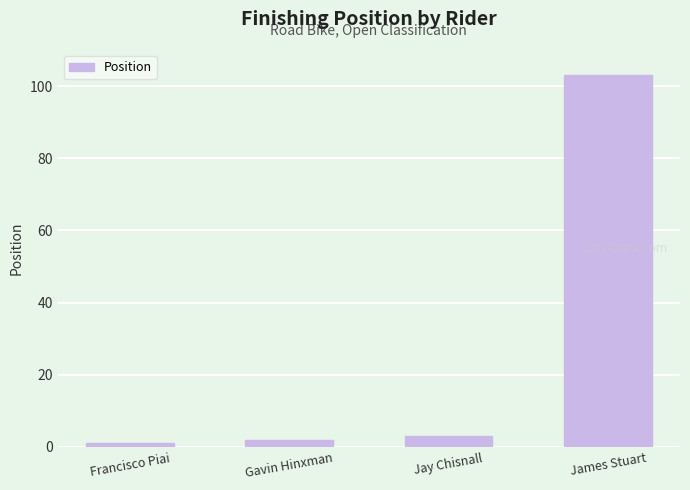

What is the average value?

27